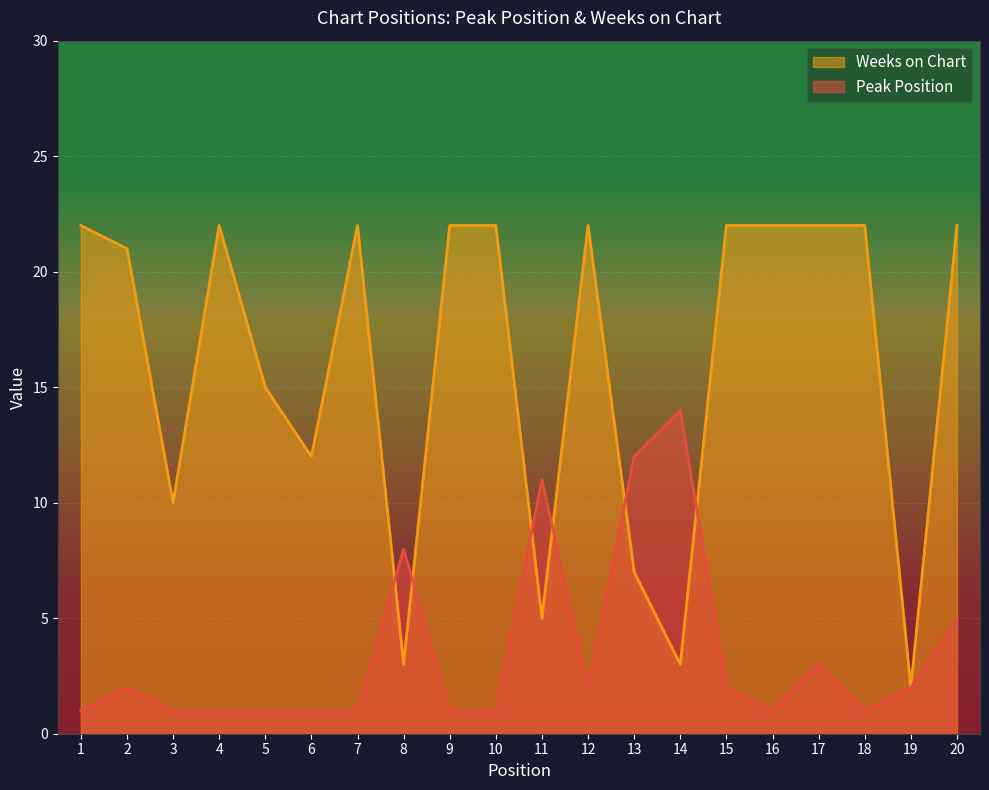

How many intersections are there between Peak Position and Weeks on Chart?

6